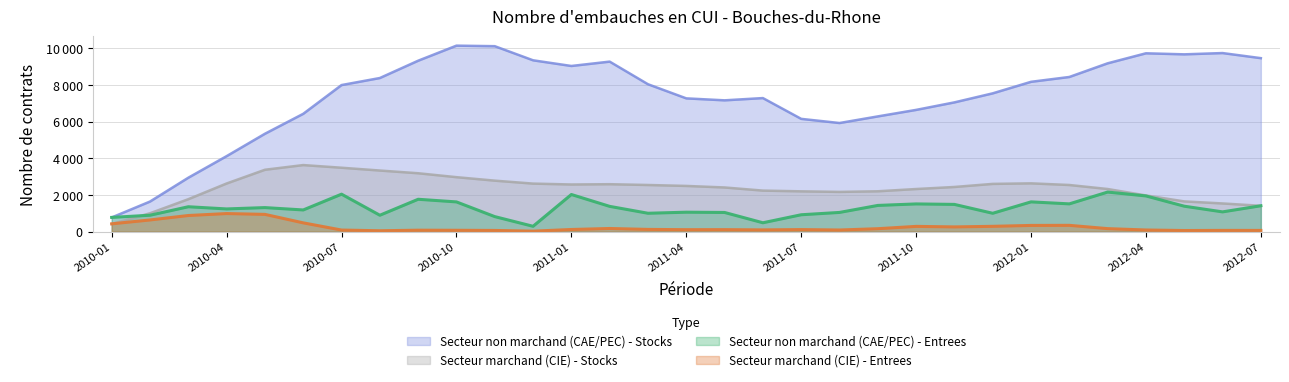

True or false: Secteur marchand (CIE) - Entrees and Secteur non marchand (CAE/PEC) - Stocks cross at least once.

False